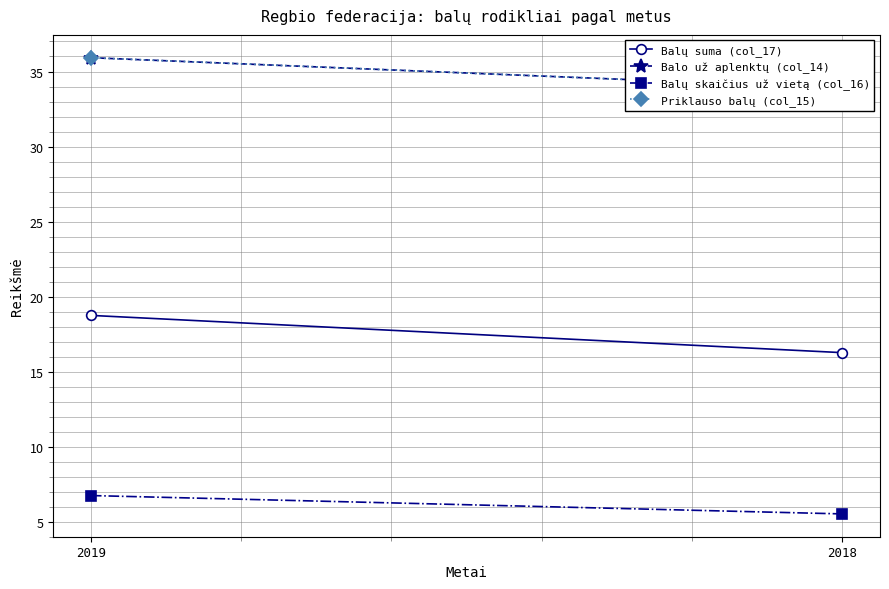

What is the average value of the Balo už aplenktų (col_14) series?

34.9